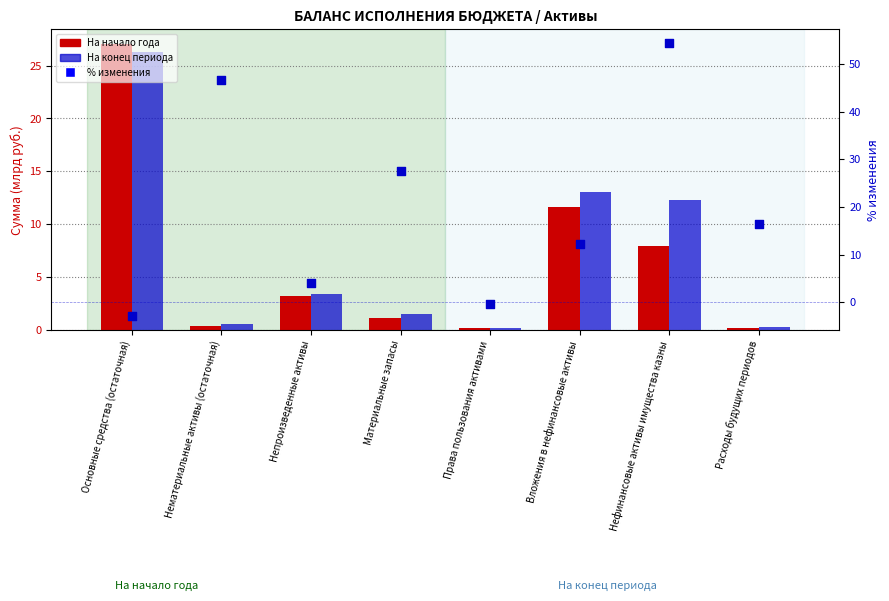

Which series contains the lowest Y value?

% изменения